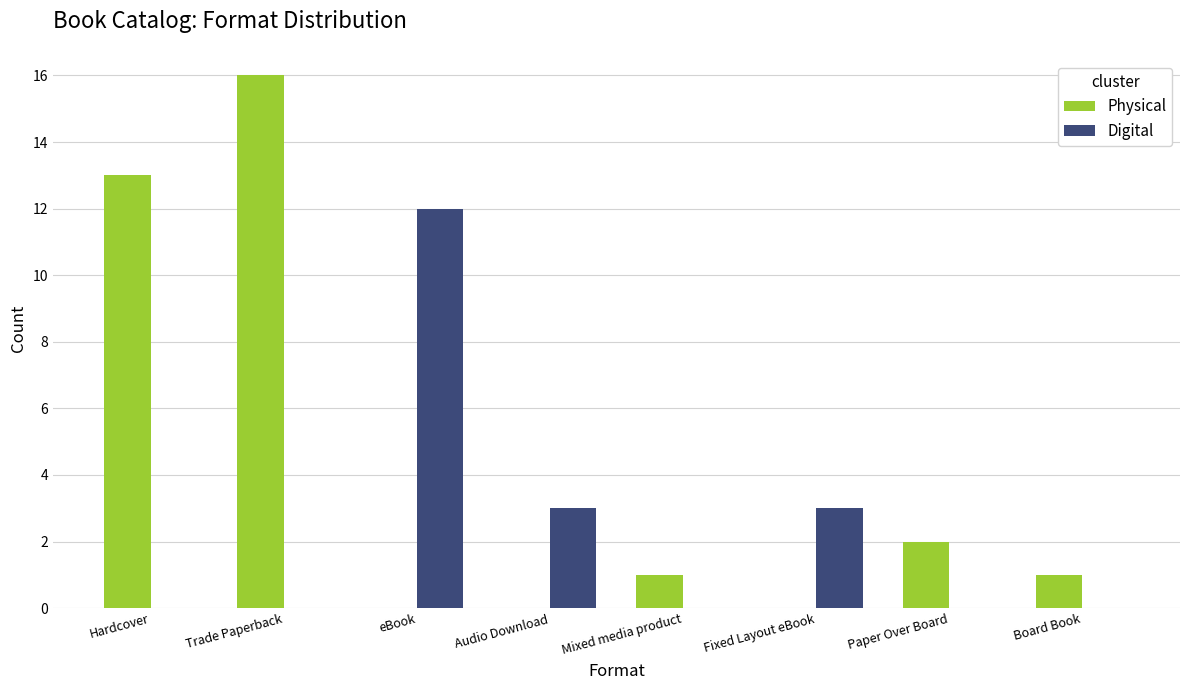

Which series has the largest total across all categories?

Physical